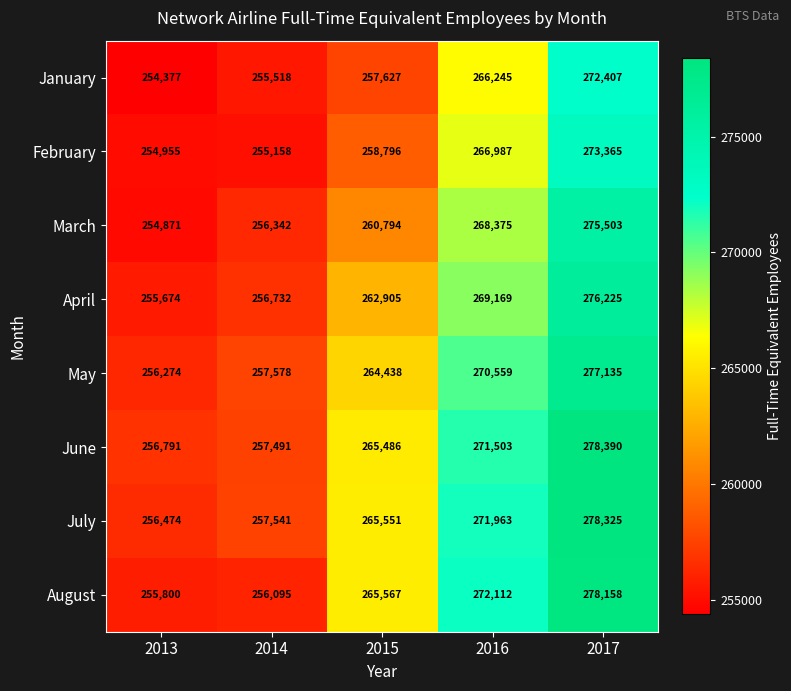

Is it true that January equals 255518 at 2014?

True